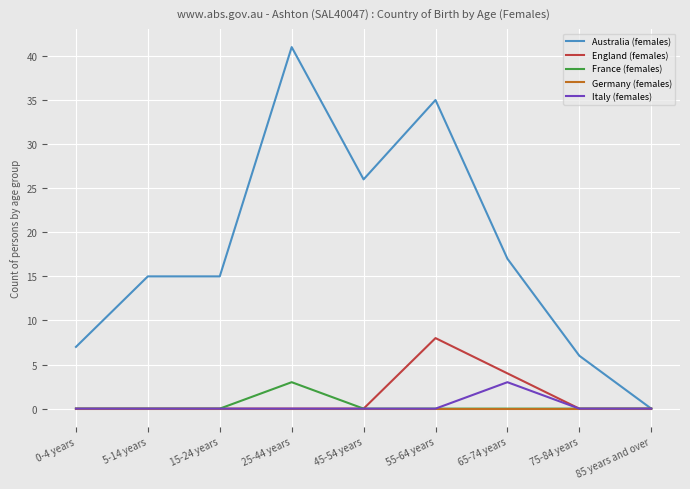

Between 5-14 years and 75-84 years, which series saw the biggest shift?

Australia (females)